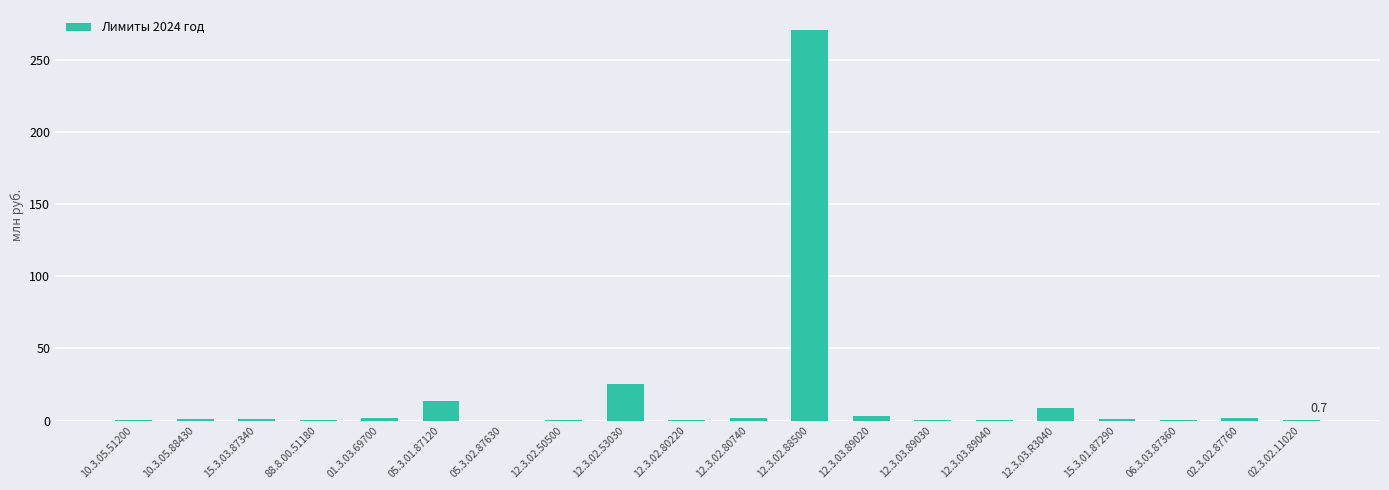

What is the sum of all values?

333.0